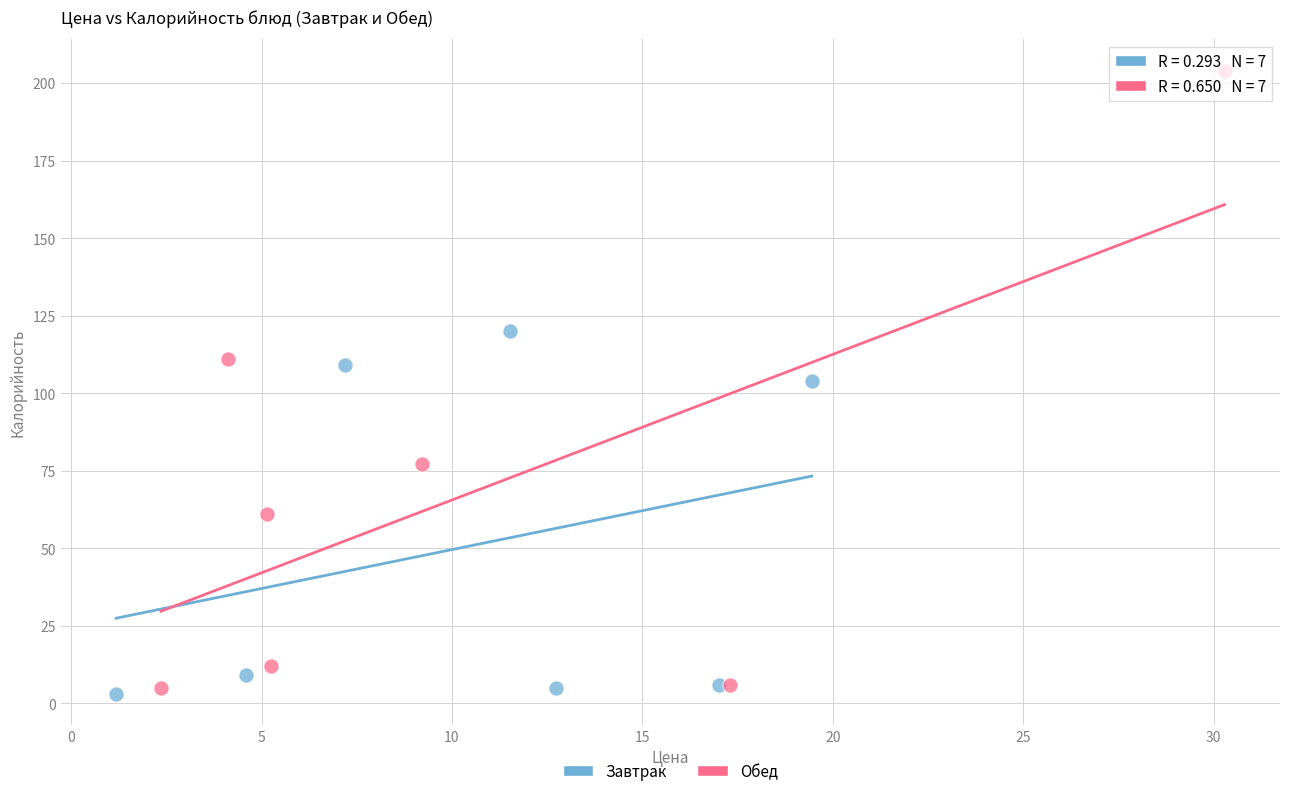

Which series contains the highest Y value?

Обед